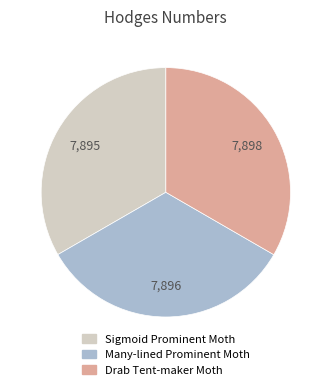

Combined, do Many-lined Prominent Moth and Drab Tent-maker Moth account for over 50%?

Yes